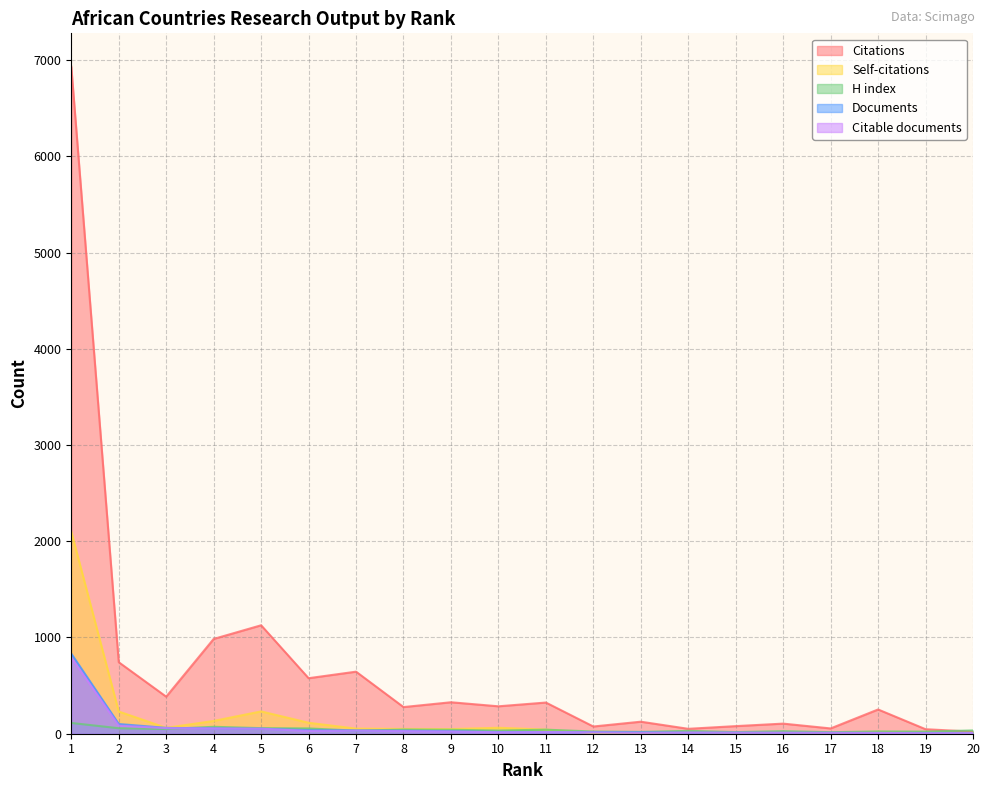

Between which two adjacent categories do H index and Citable documents first intersect?

3 and 4